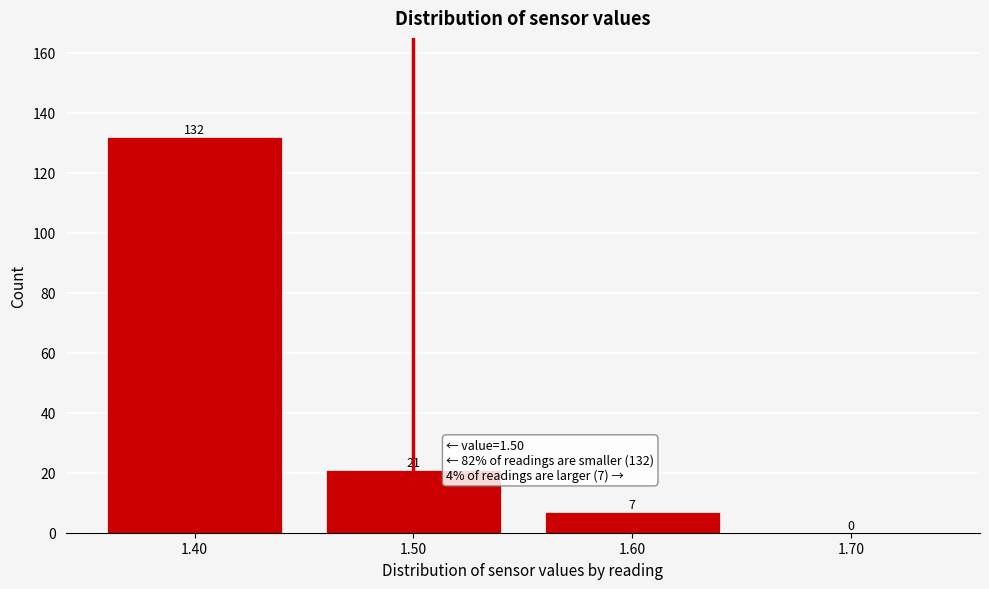

Reading left to right, what are all the values shown in this chart?

1.40=132	1.50=21	1.60=7	1.70=0